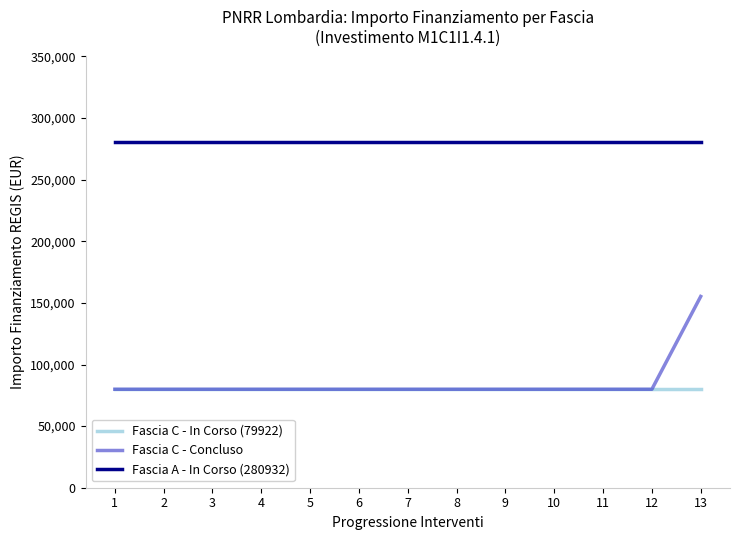

At how many categories does at least one series exceed 110995?

13